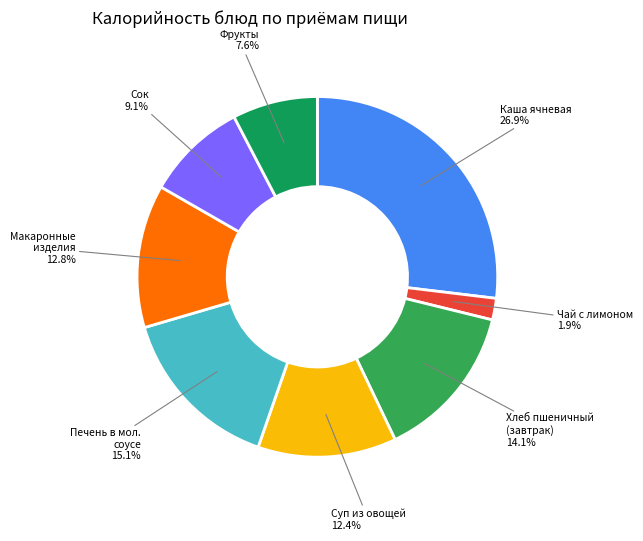

To the nearest percent, what is the average slice percentage?

12%